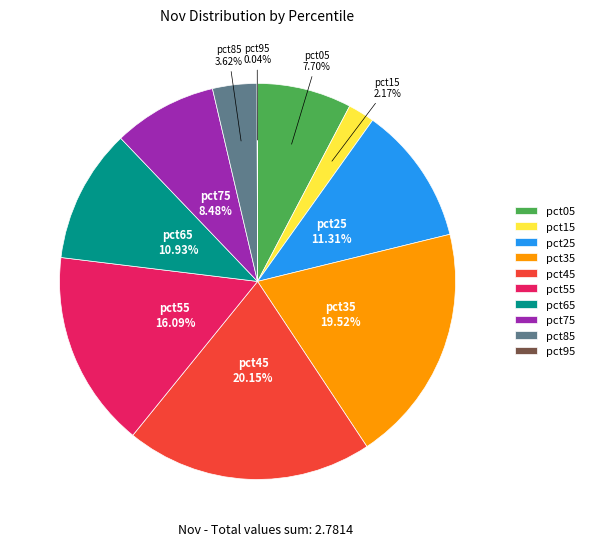

Is there any slice that represents more than half of the pie?

No